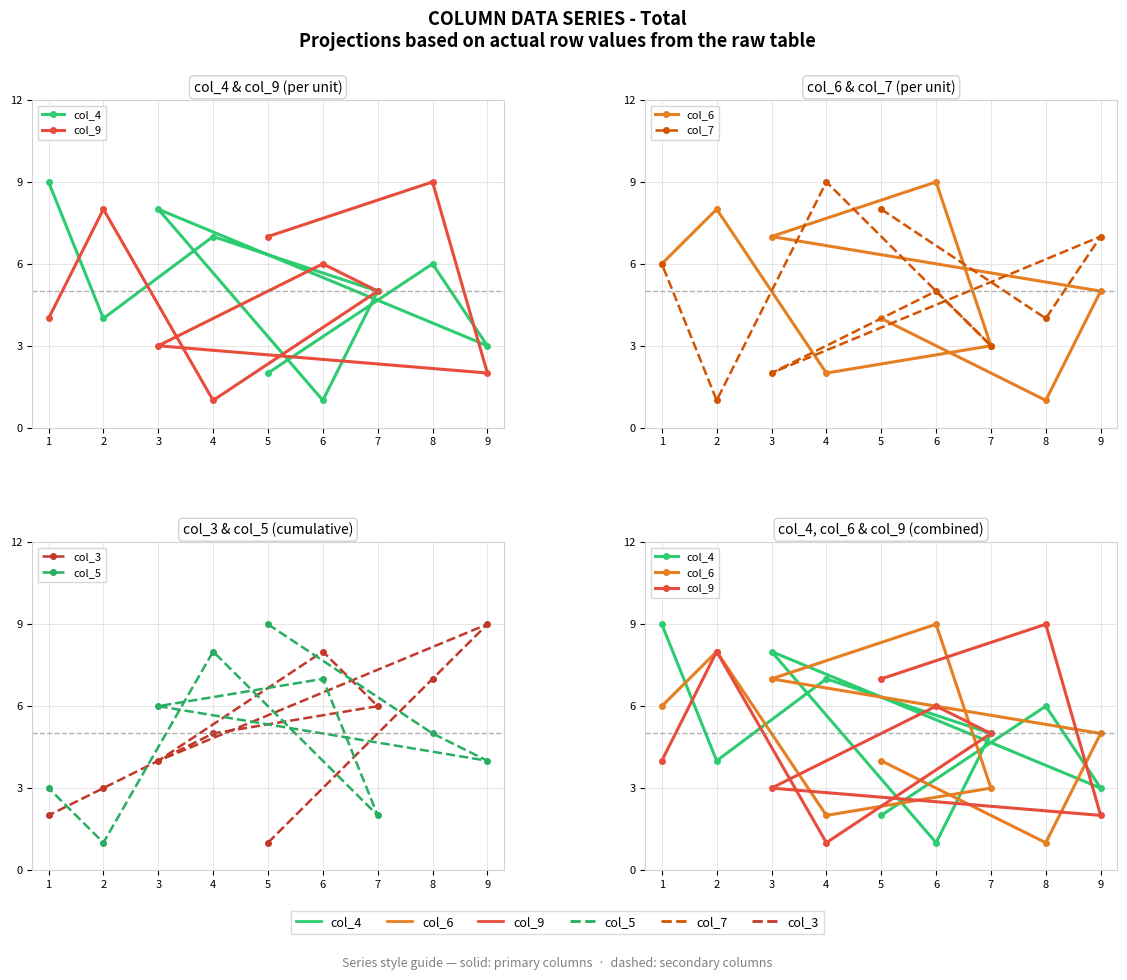

Read the col_9 value at 4.

1